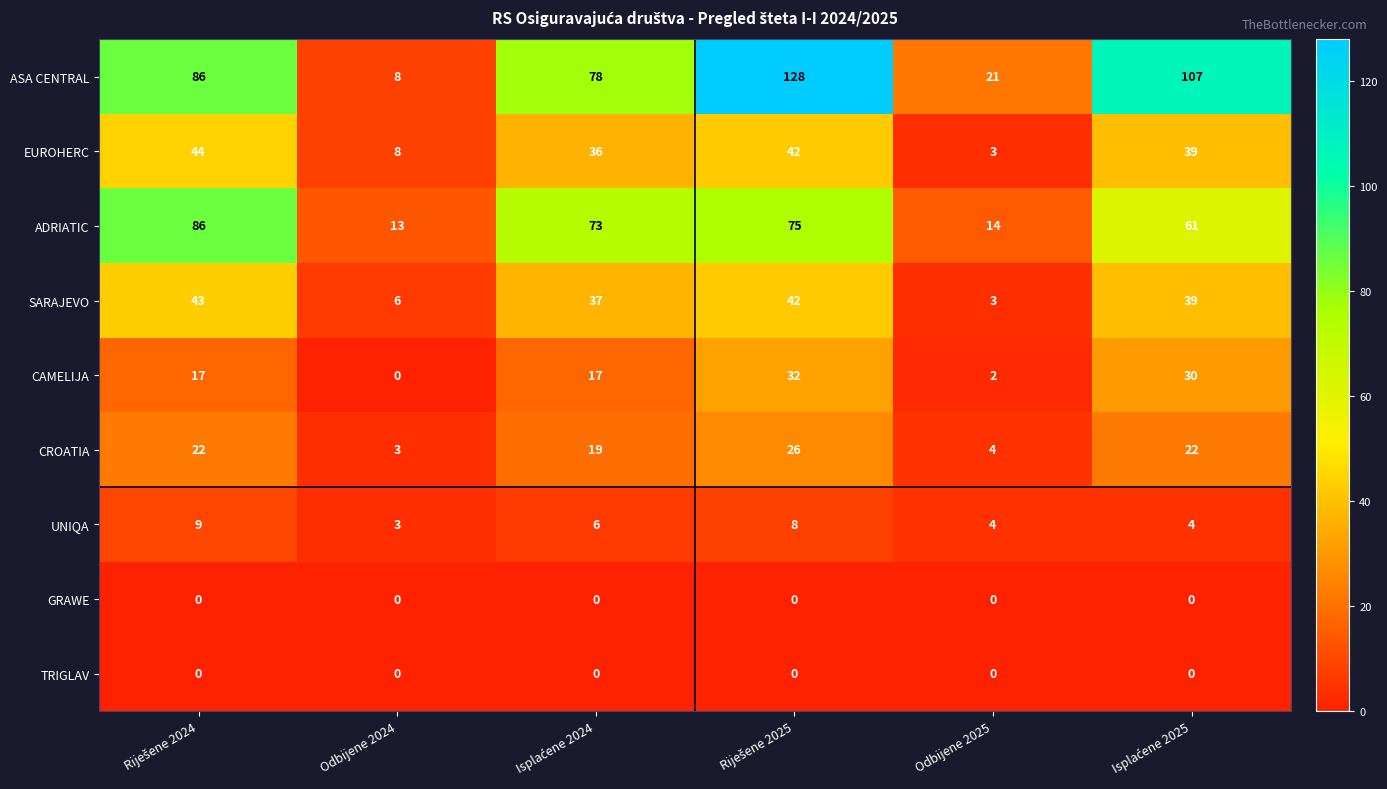

The SARAJEVO series shows 4 at Odbijene 2024. True or false?

False